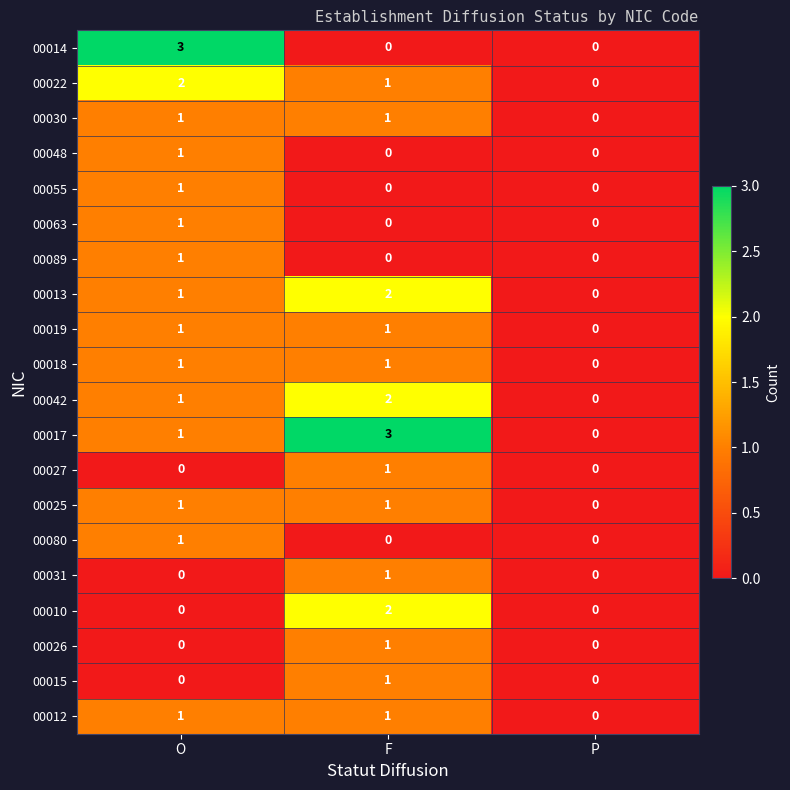

How many 00080 values are between 0 and 1?

3